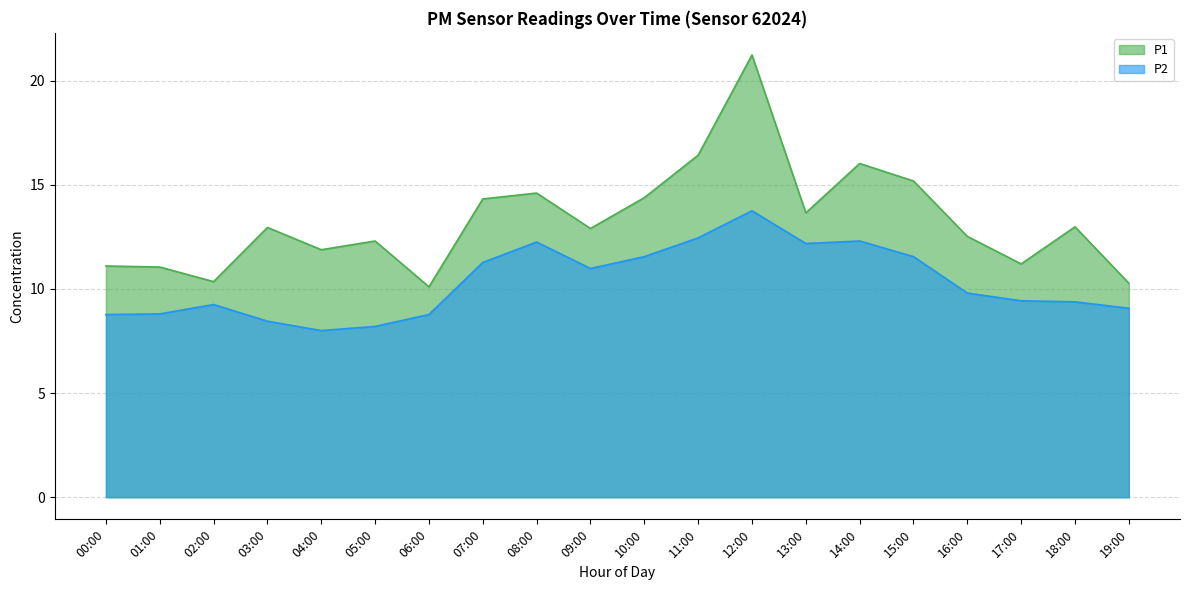

How many values in the P1 series exceed 12?

13